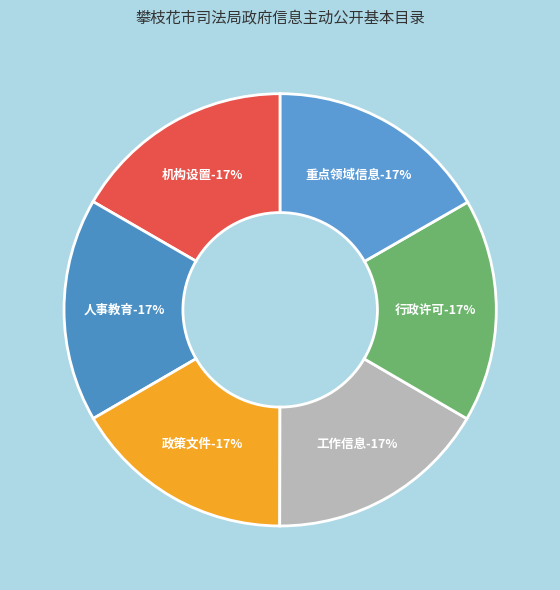

To the nearest percent, what percentage of the pie is 政策文件?

17%